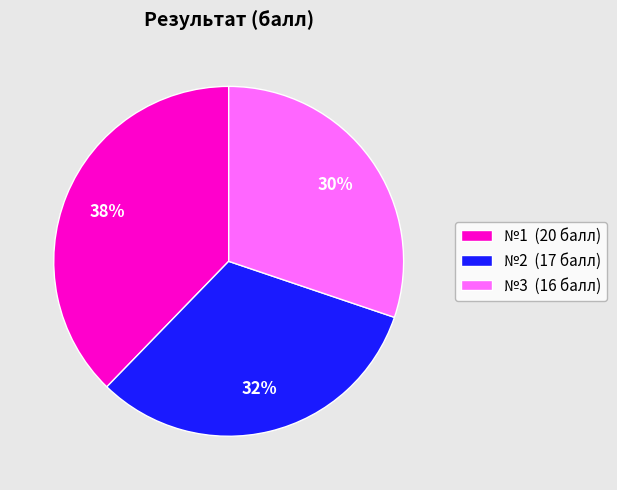

True or false: №1 (20 балл) accounts for 43% of the total.

False